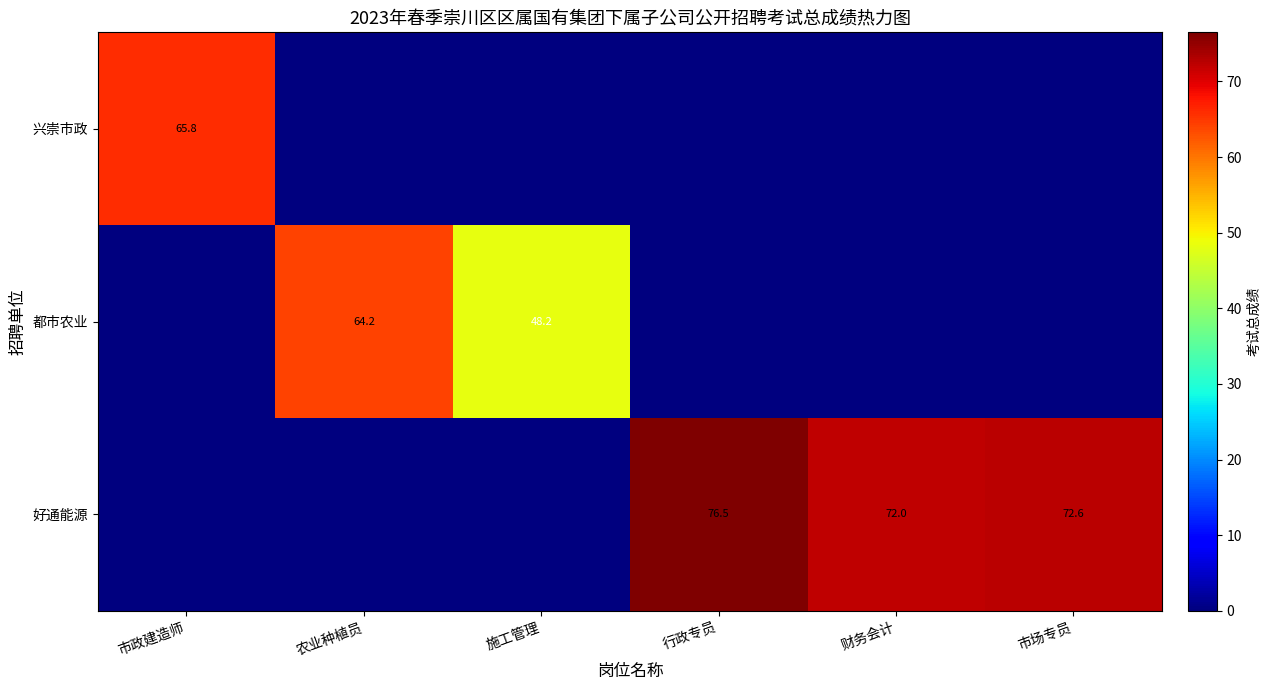

True or false: 好通能源 has a value of 103.8 at 市场专员.

False